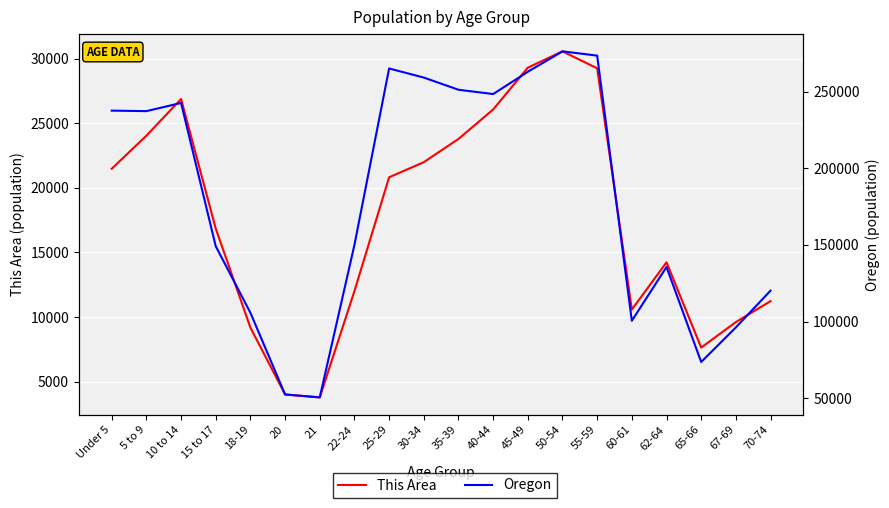

What is the sum of all Oregon values?

3587582